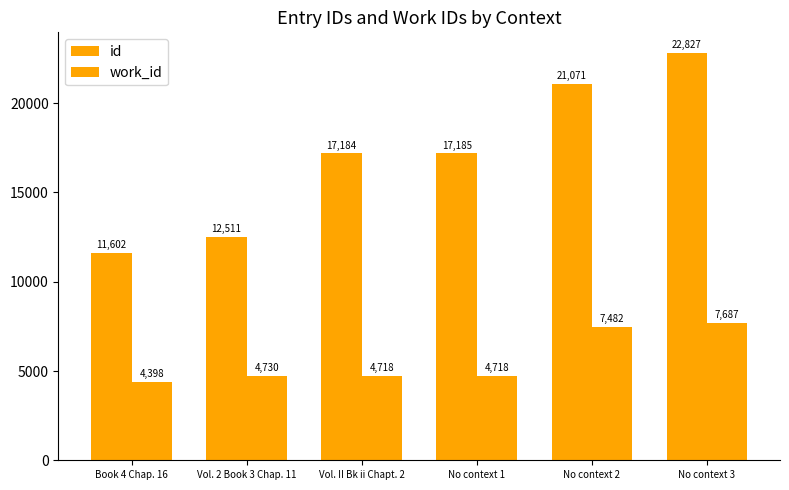

How many data points in work_id are less than 4730?

3